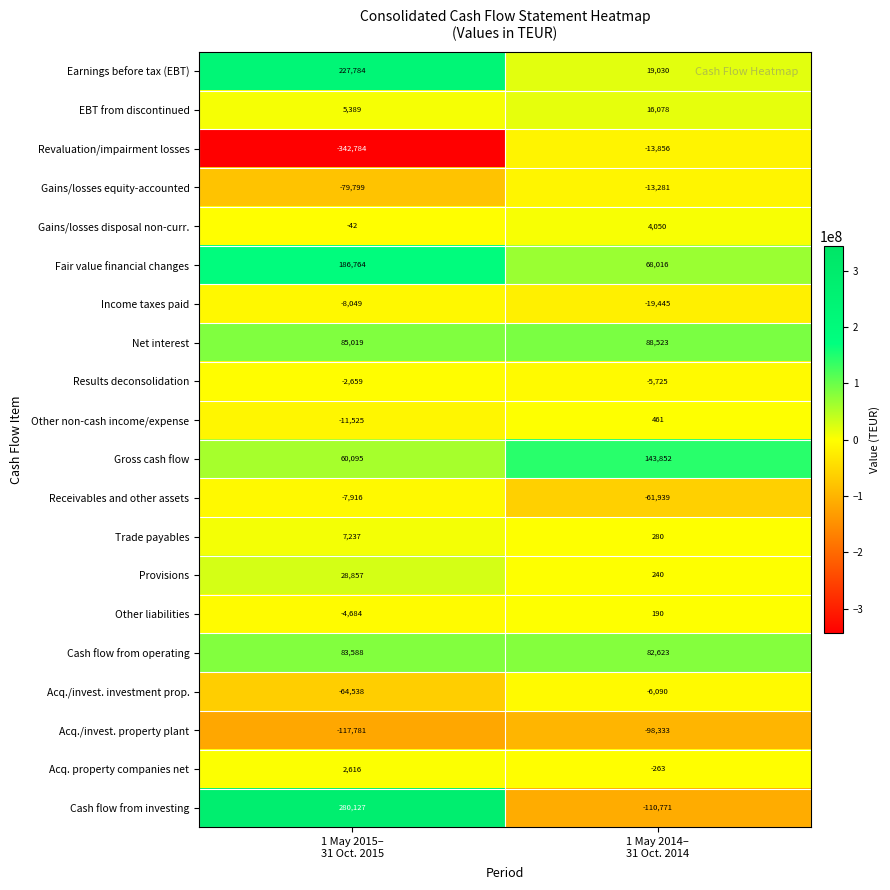

List the series in order of their peak value, highest first.

Cash flow from investing, Earnings before tax (EBT), Fair value financial changes, Gross cash flow, Net interest, Cash flow from operating, Provisions, EBT from discontinued, Trade payables, Gains/losses disposal non-curr., Acq. property companies net, Other non-cash income/expense, Other liabilities, Results deconsolidation, Acq./invest. investment prop., Receivables and other assets, Income taxes paid, Gains/losses equity-accounted, Revaluation/impairment losses, Acq./invest. property plant